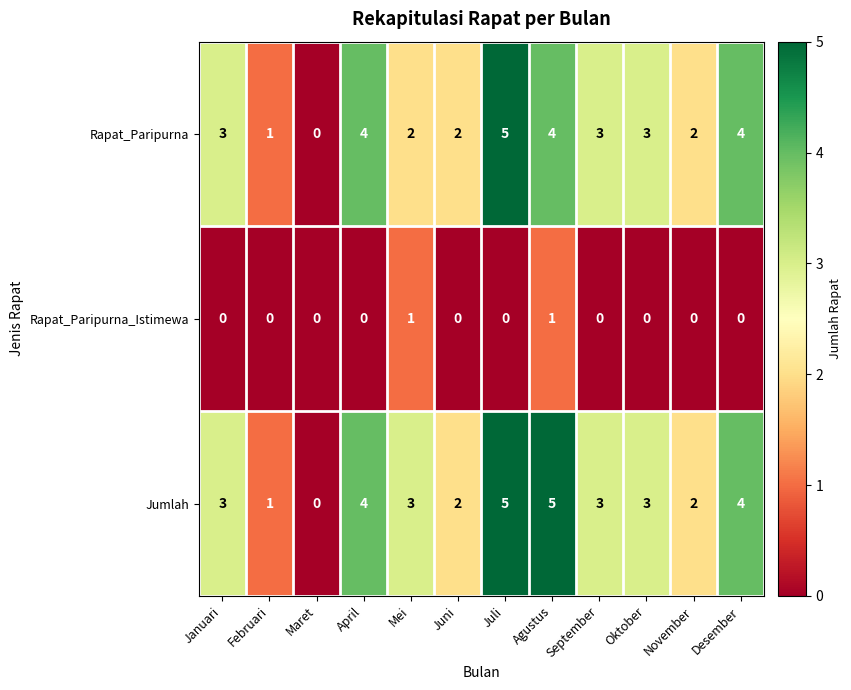

True or false: Rapat_Paripurna has a value of 4 at April.

True